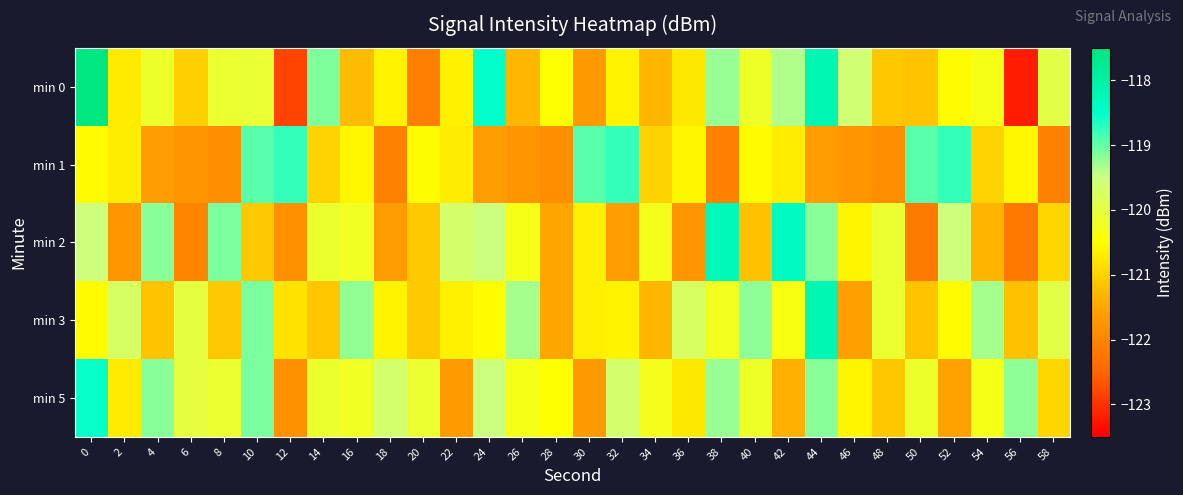

How many categories are shown in the chart?

30